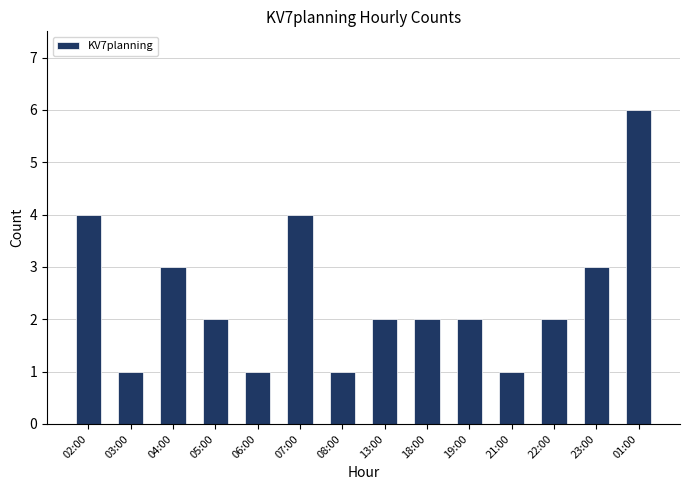

What position from the left is 04:00?

3